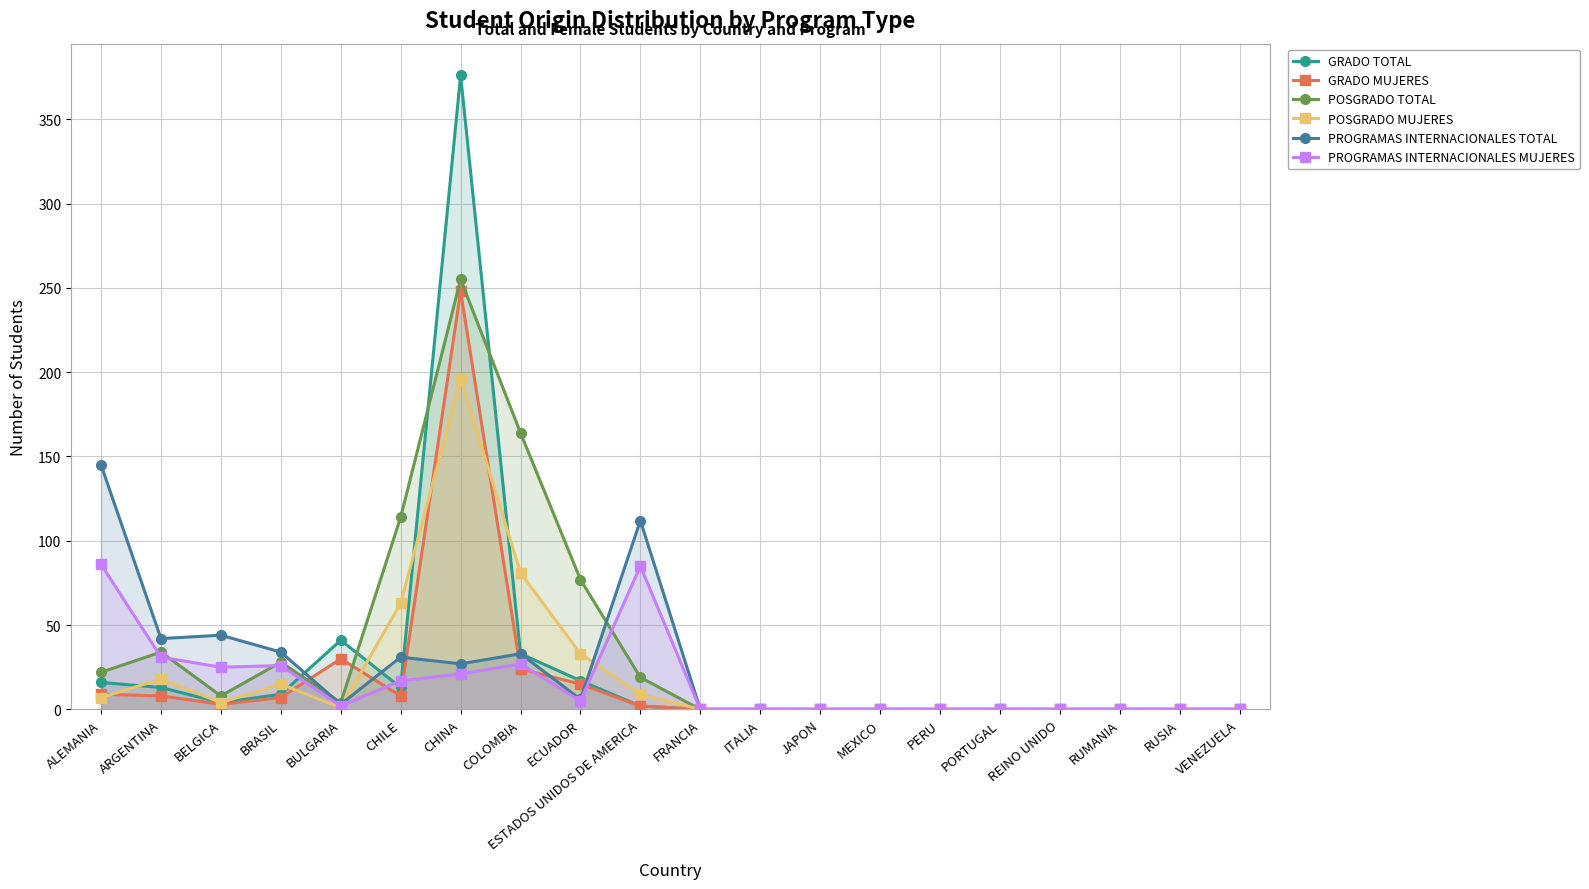

How many values in the POSGRADO MUJERES series are below 1?

10